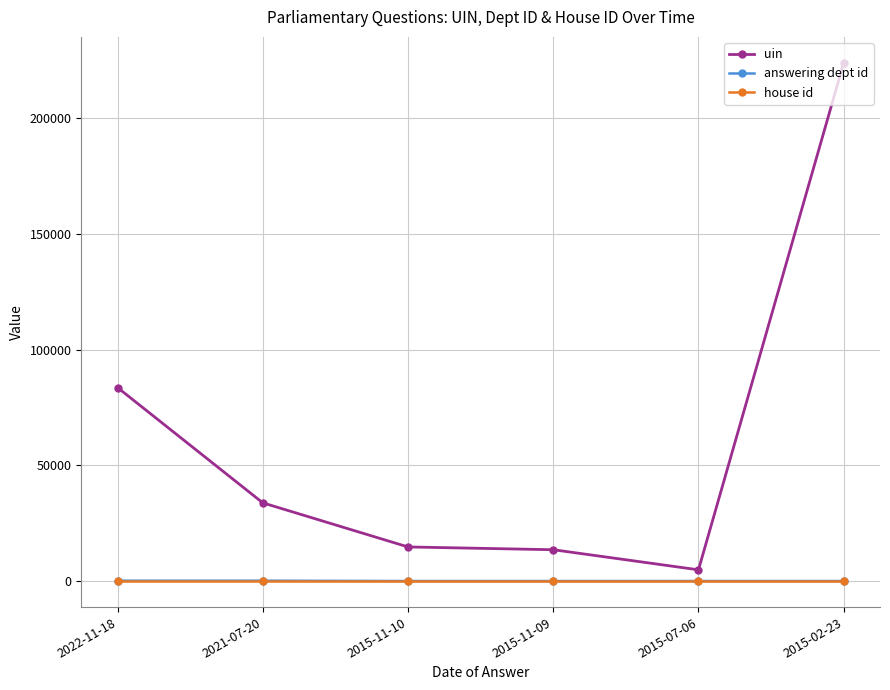

What position from the left is 2021-07-20?

2